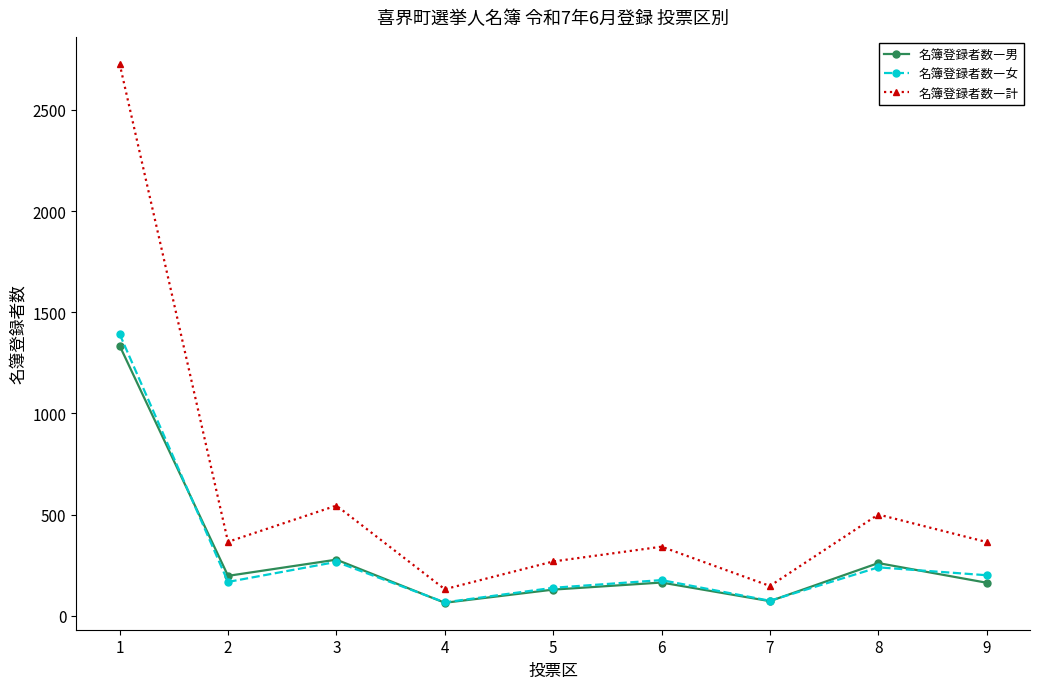

What is the value of the 名簿登録者数―男 point at the 4th from the left?

65